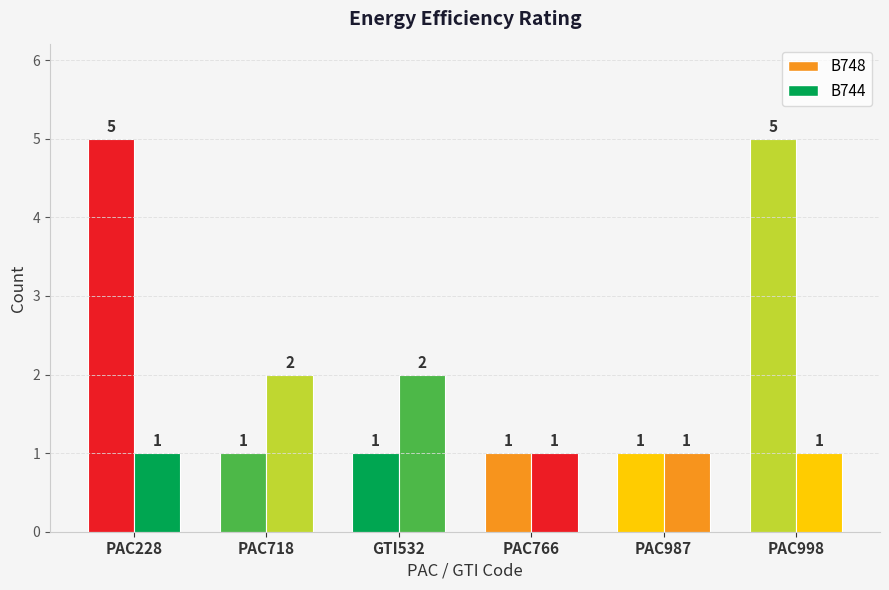

Which series changed the most between PAC228 and PAC998?

B748